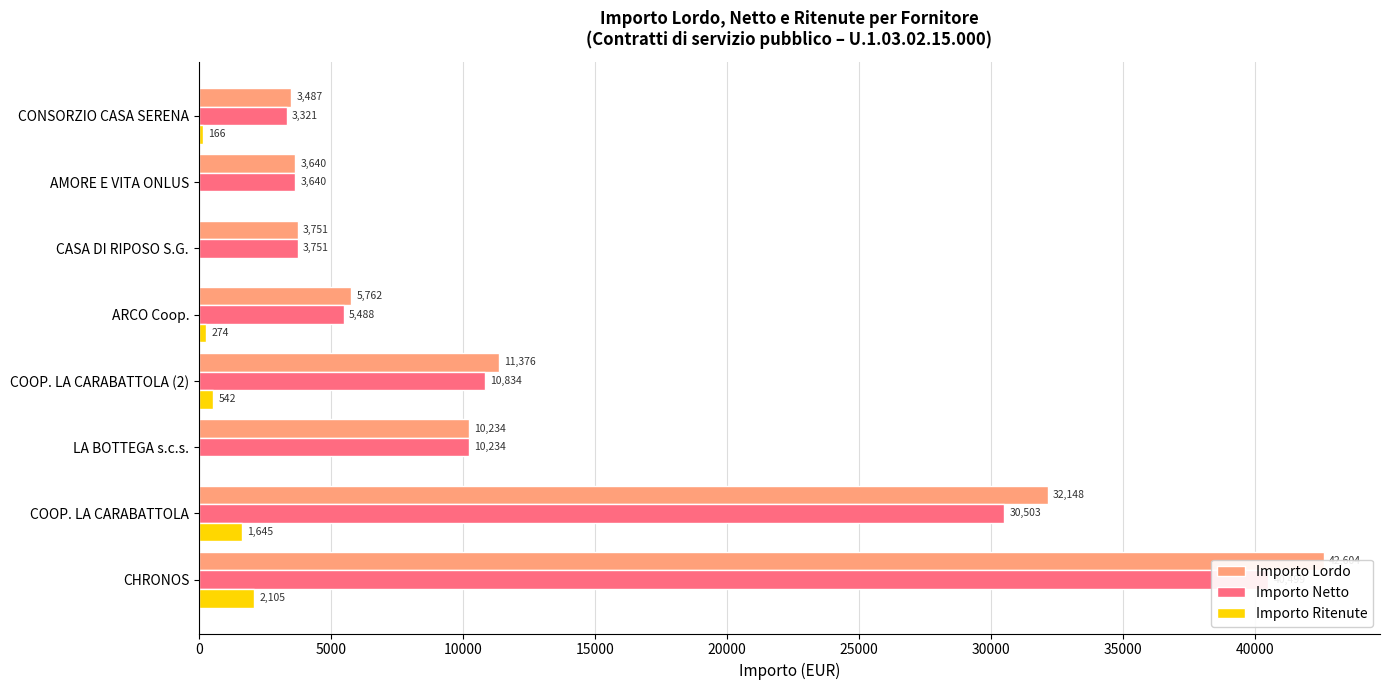

Which series changed the most between CHRONOS and COOP. LA CARABATTOLA (2)?

Importo Lordo